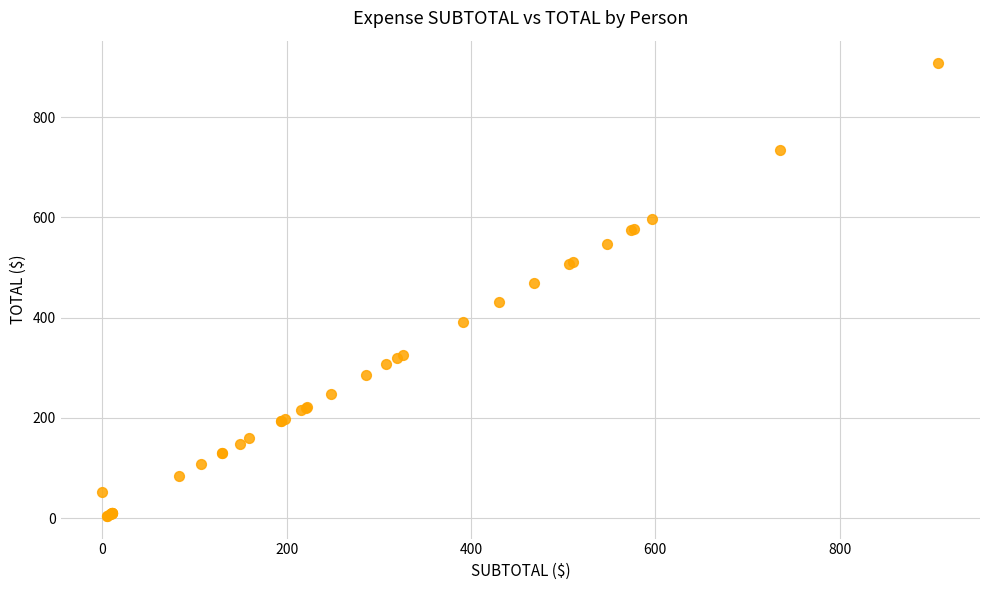

What Y value in the scatter plot is closest to 455?

468.8